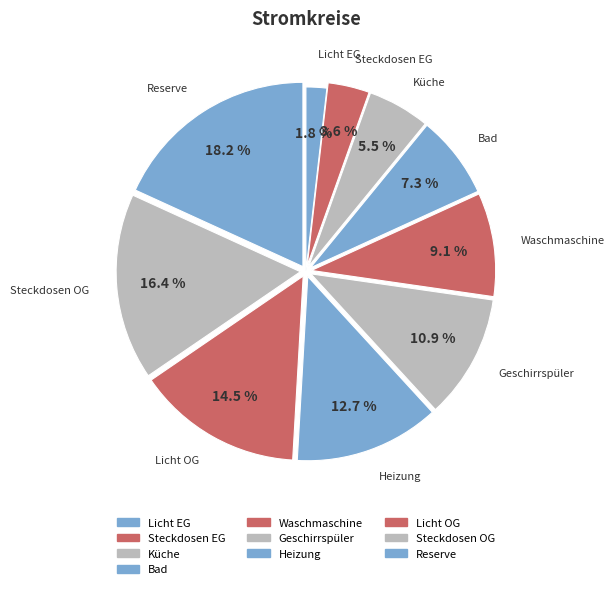

What is the total percentage of Steckdosen OG and Steckdosen EG?

20.0%